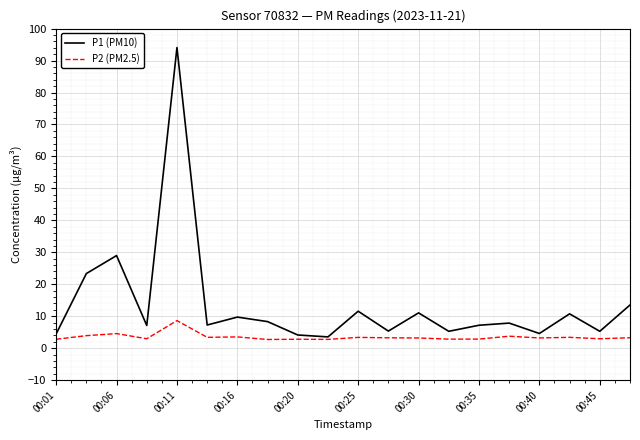

Which series has the largest total across all categories?

P1 (PM10)